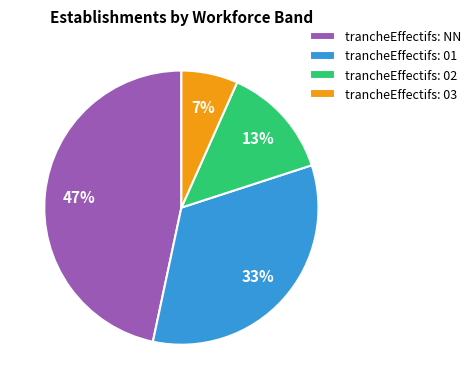

Combined, do trancheEffectifs: 03 and trancheEffectifs: 02 account for over 50%?

No